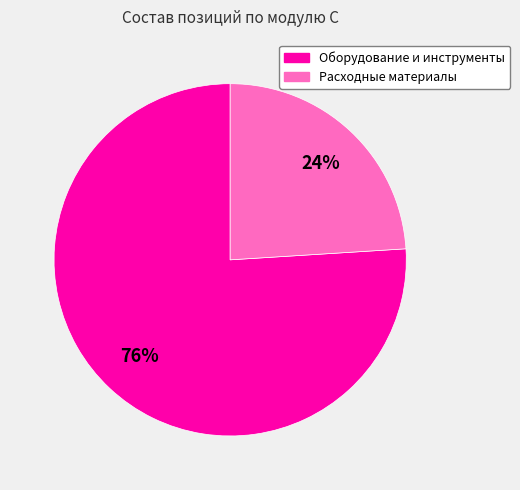

Do Расходные материалы and Оборудование и инструменты together represent more than half of the pie?

Yes